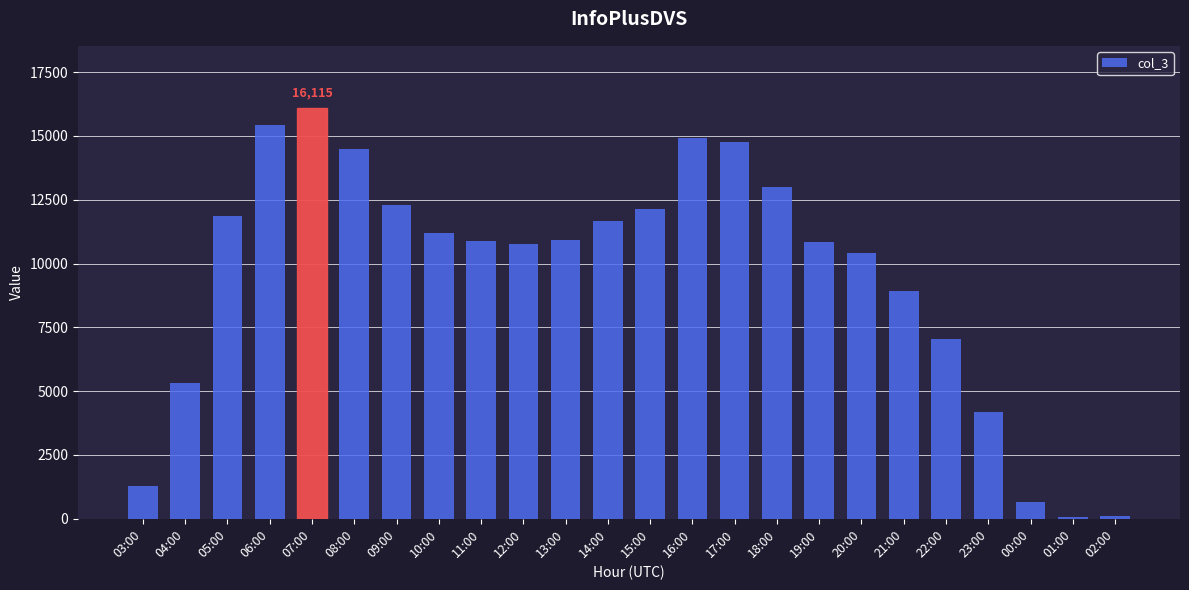

Are the bars grouped side by side (vs. stacked)?

No